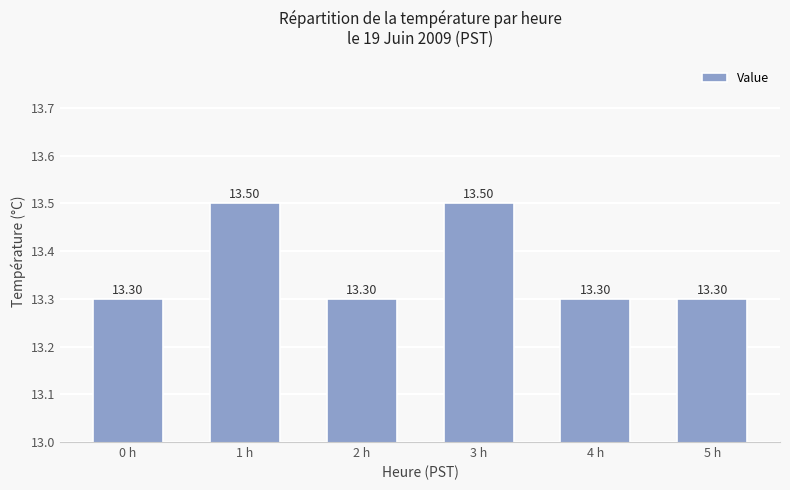

What is the label of the 3rd bar from the left?

2 h